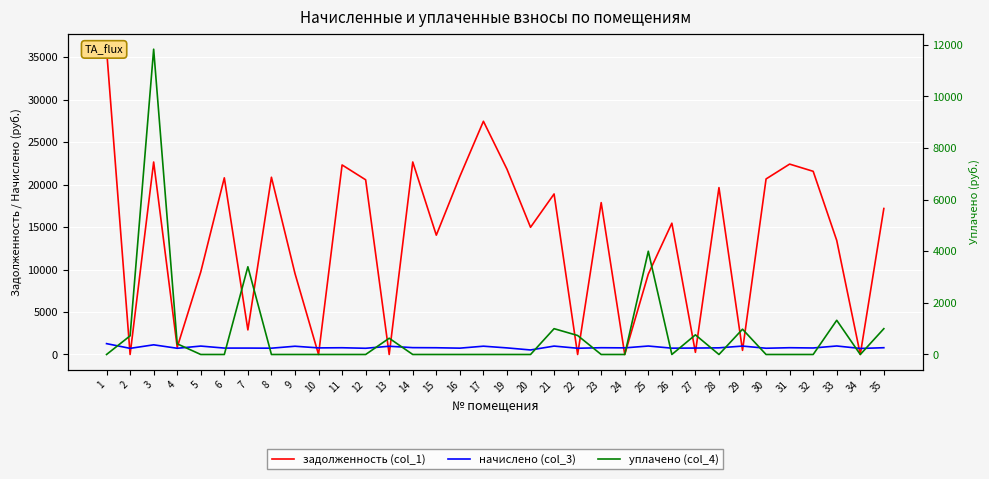

At which label does задолженность (col_1) first exceed 17191?

1